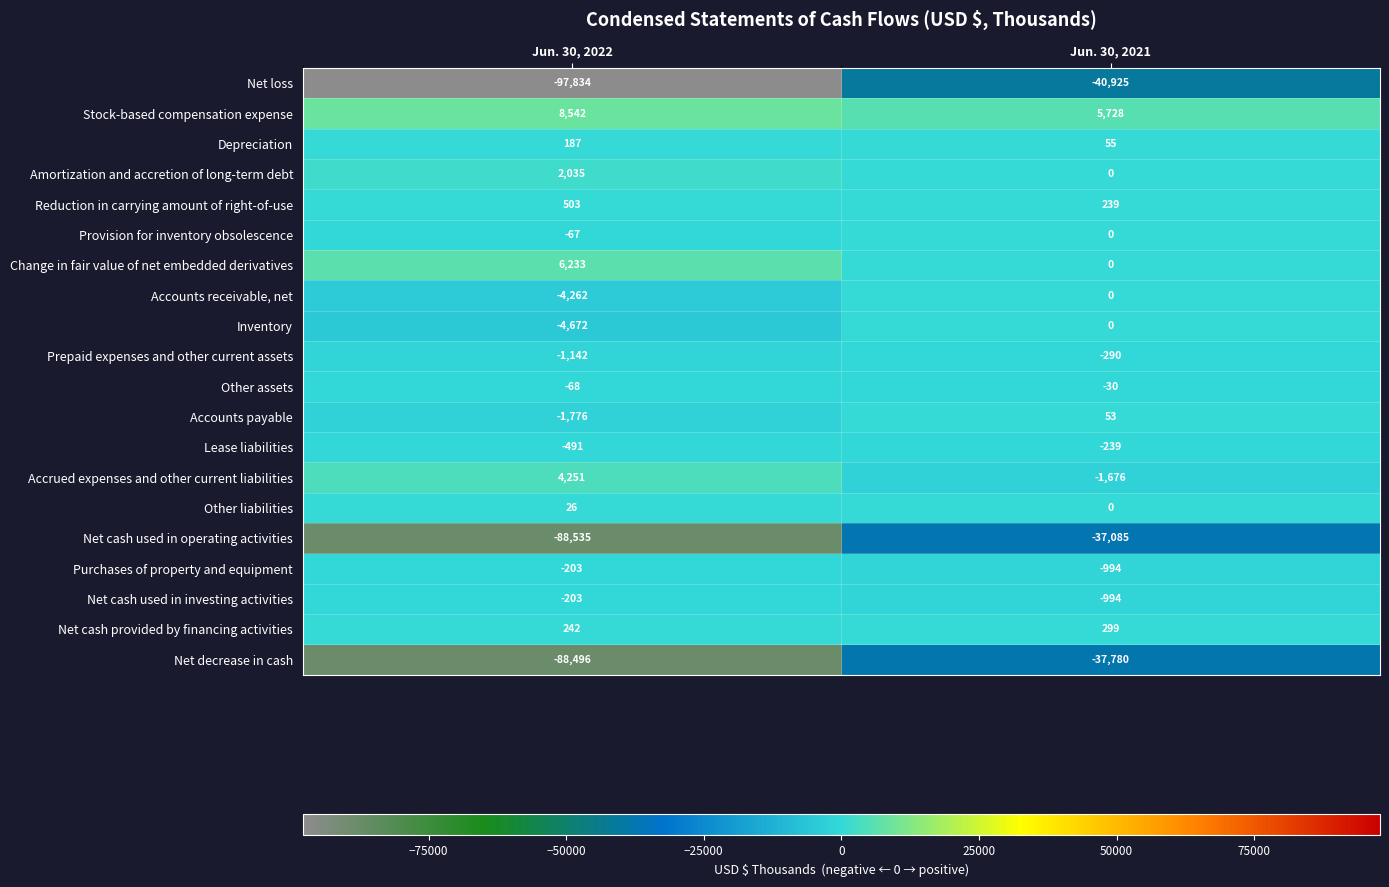

What is the sum of the Lease liabilities values at Jun. 30, 2022 and Jun. 30, 2021?

-730